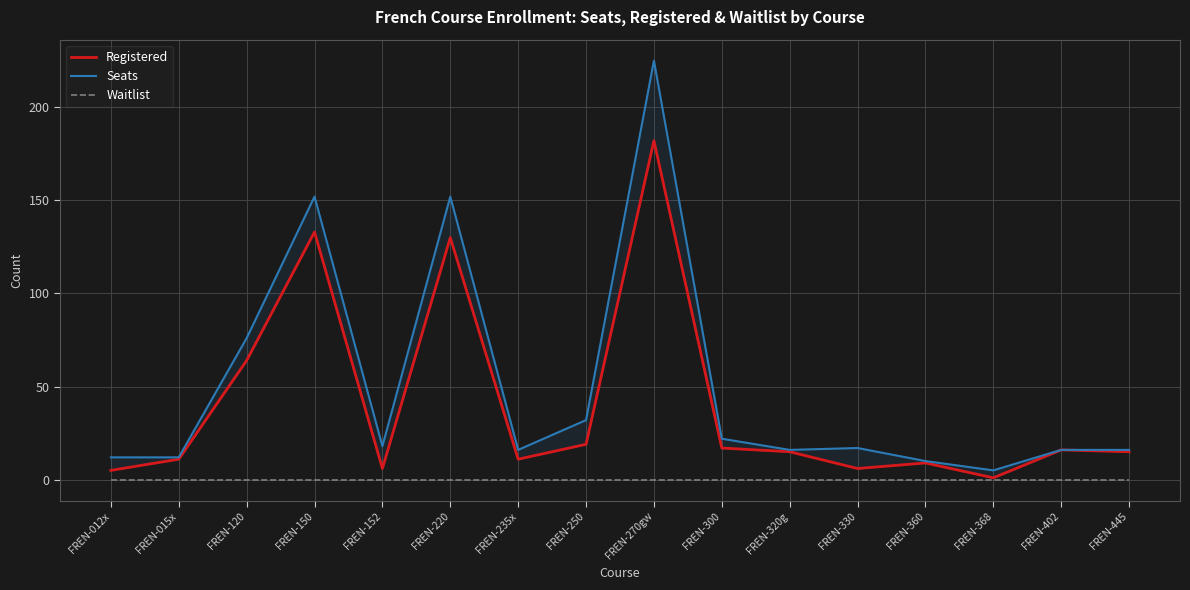

What position from the left is FREN-012x?

1